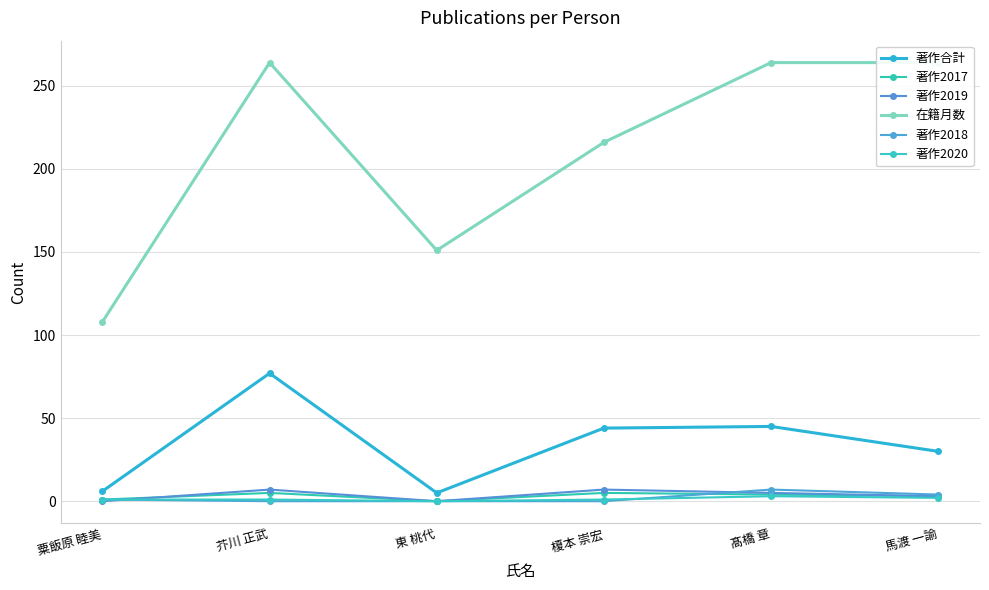

At 東 桃代, list the series in order from smallest to largest.

著作2017, 著作2019, 著作2018, 著作2020, 著作合計, 在籍月数